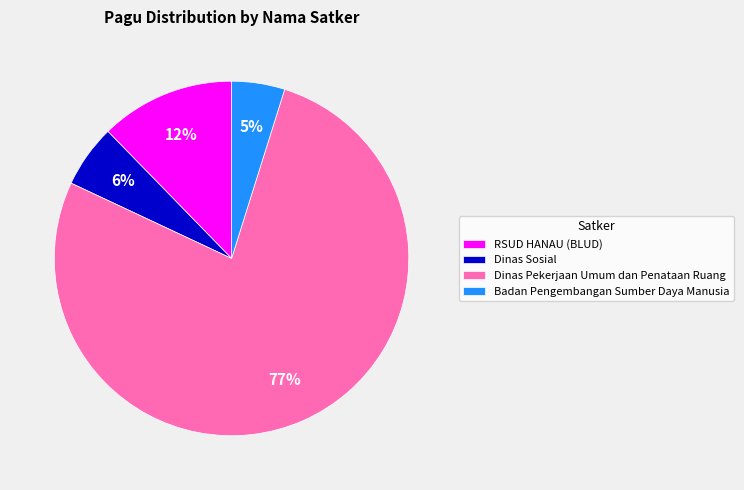

How many segments does this pie chart have?

4